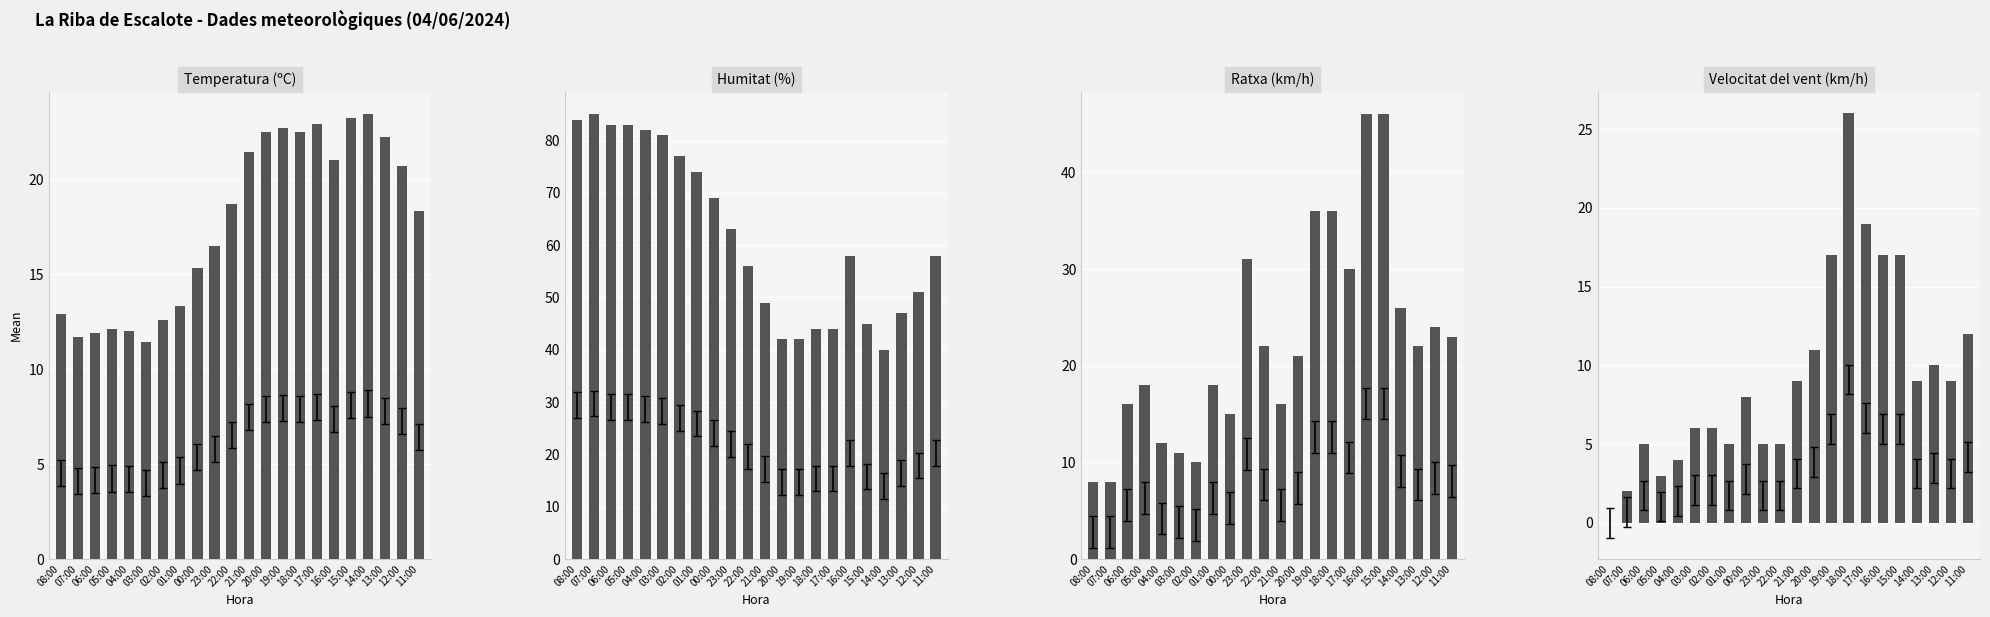

Are the bars horizontal?

No